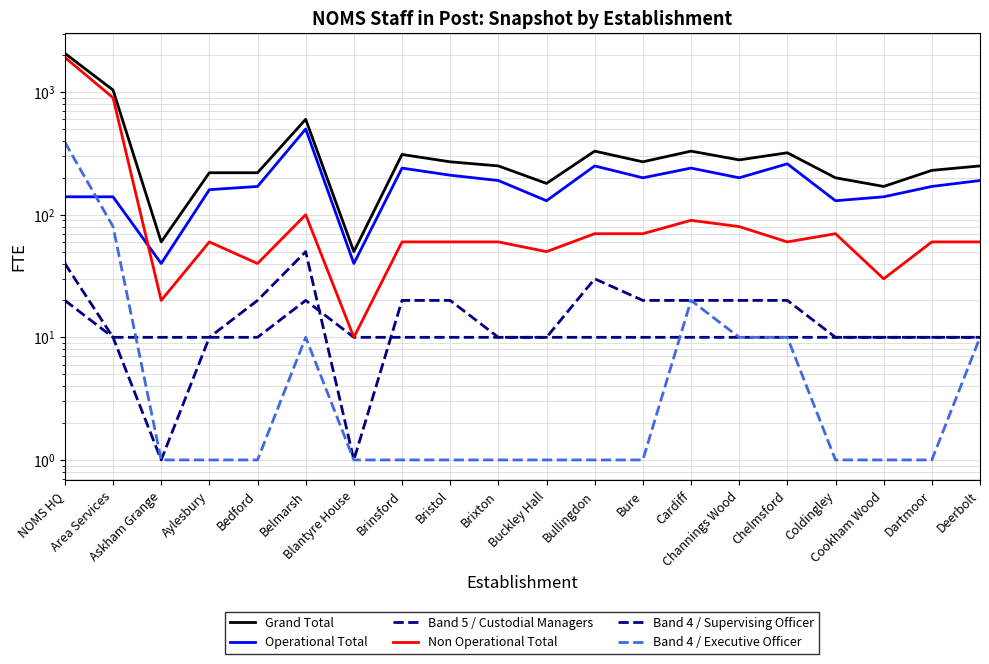

Which series has the largest total across all categories?

Grand Total